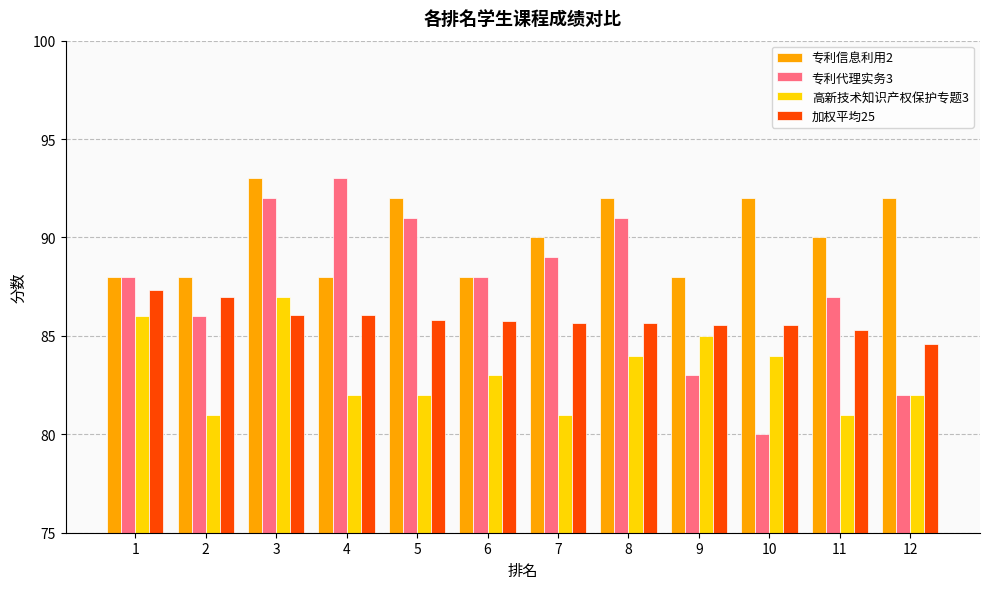

What are all the series names shown in the legend?

专利信息利用2, 专利代理实务3, 高新技术知识产权保护专题3, 加权平均25